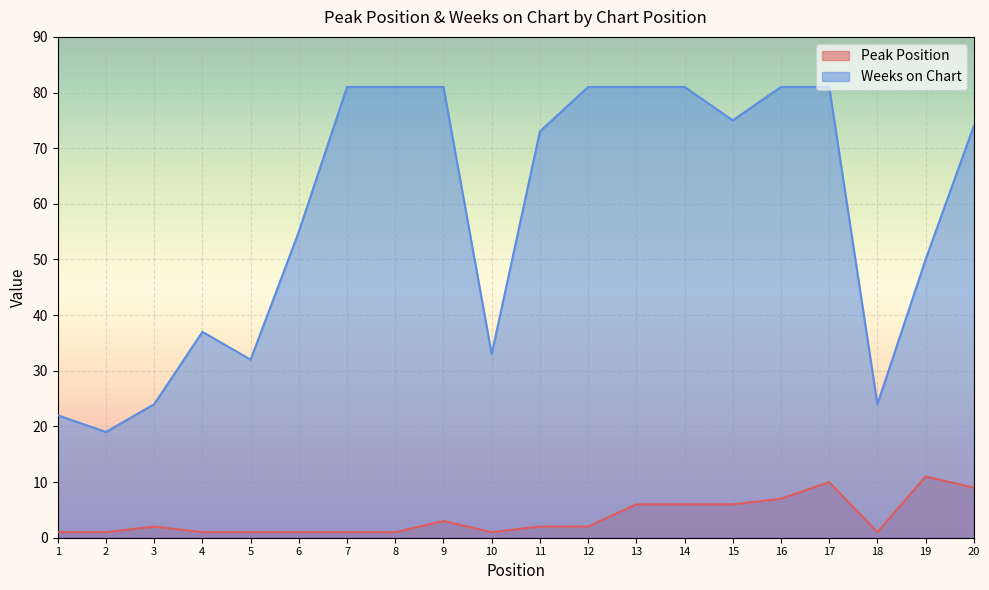

True or false: Peak Position has more than 2 interior local peaks.

True